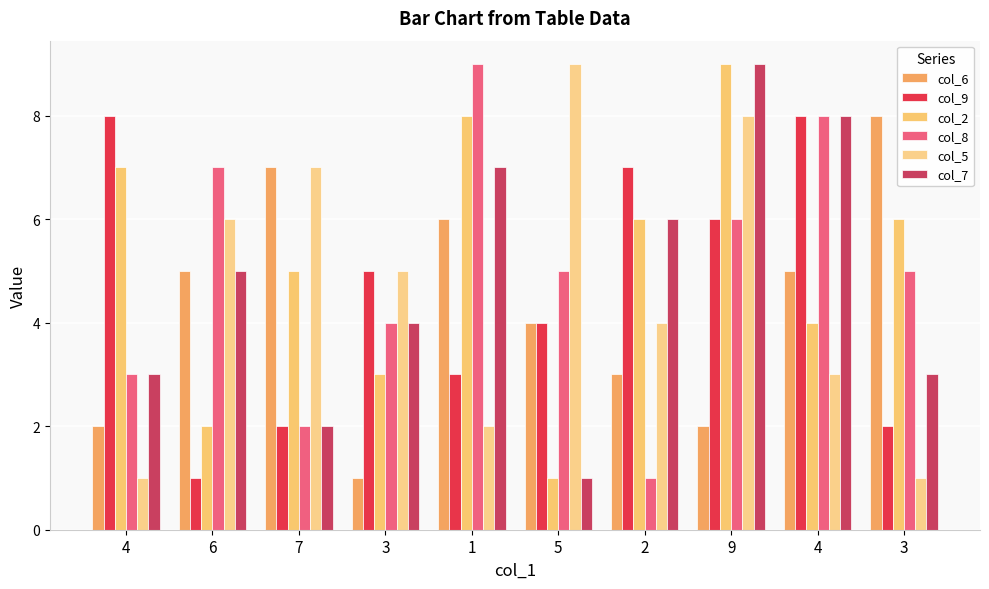

Which category has the highest value across all series?

9